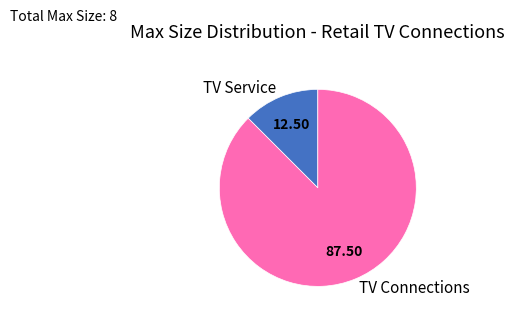

Which slice is the largest?

TV Connections